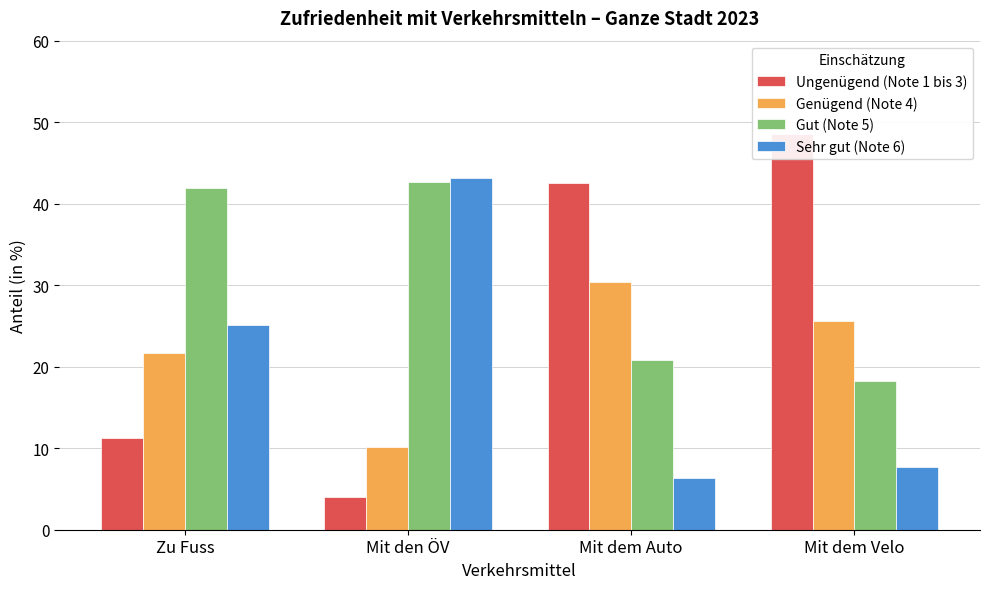

What is the average value of the Genügend (Note 4) series?

21.9